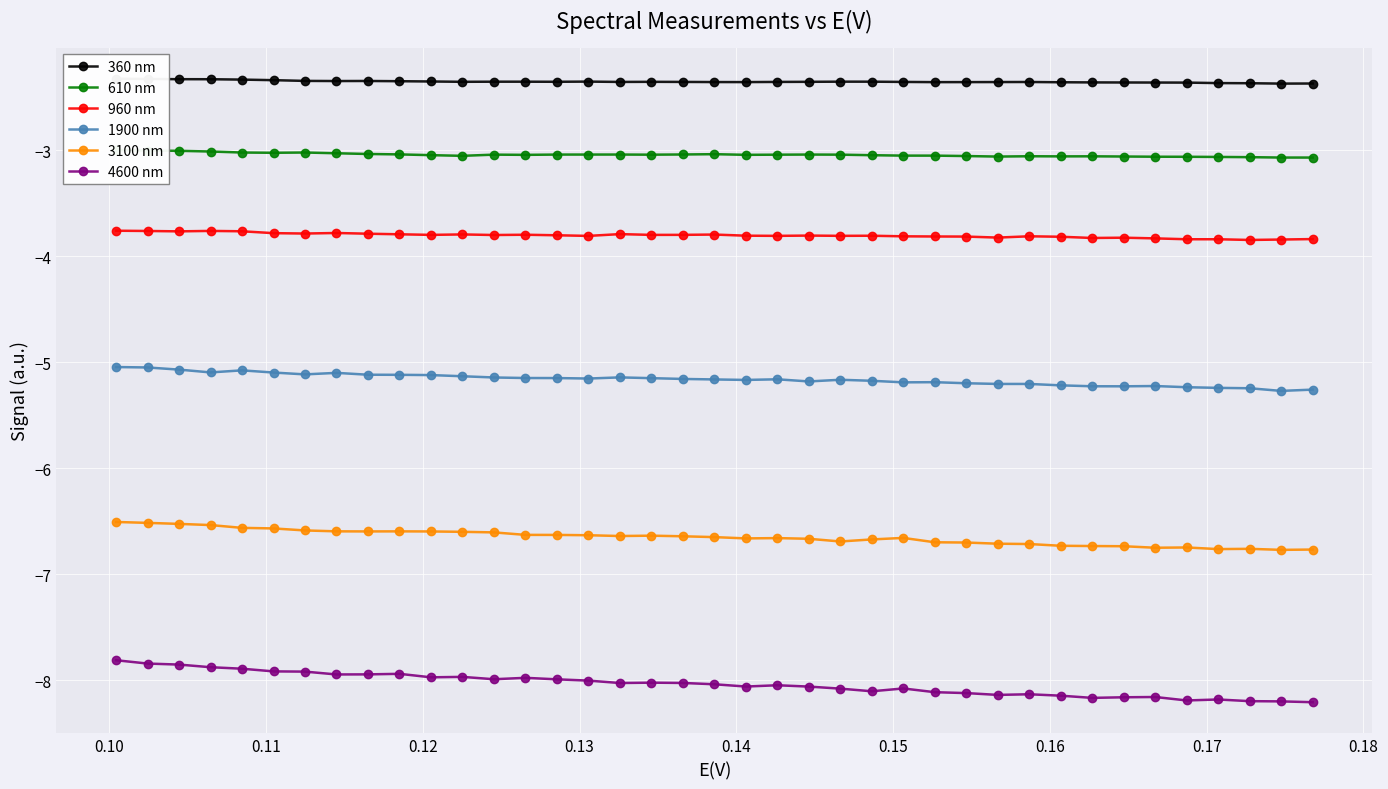

What is the lowest value of the 4600 nm series?

-8.2